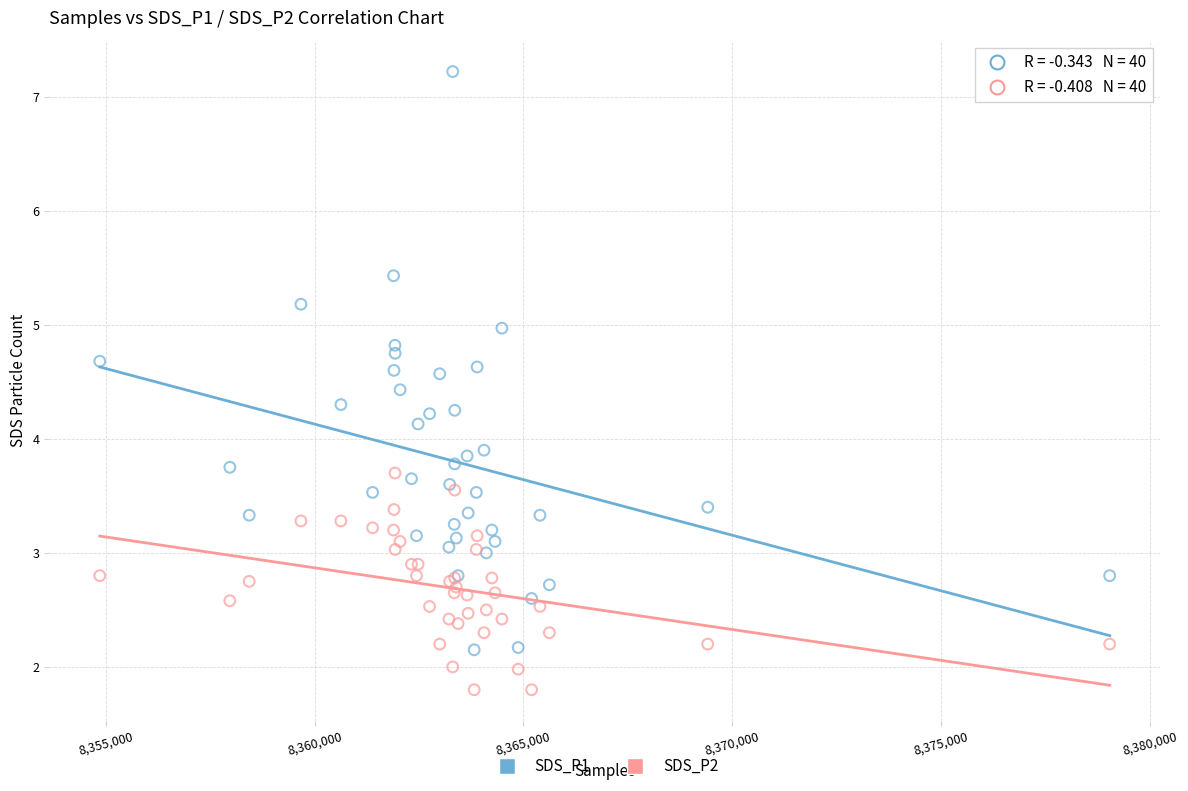

What are all the series names shown in the legend?

SDS_P1, SDS_P2